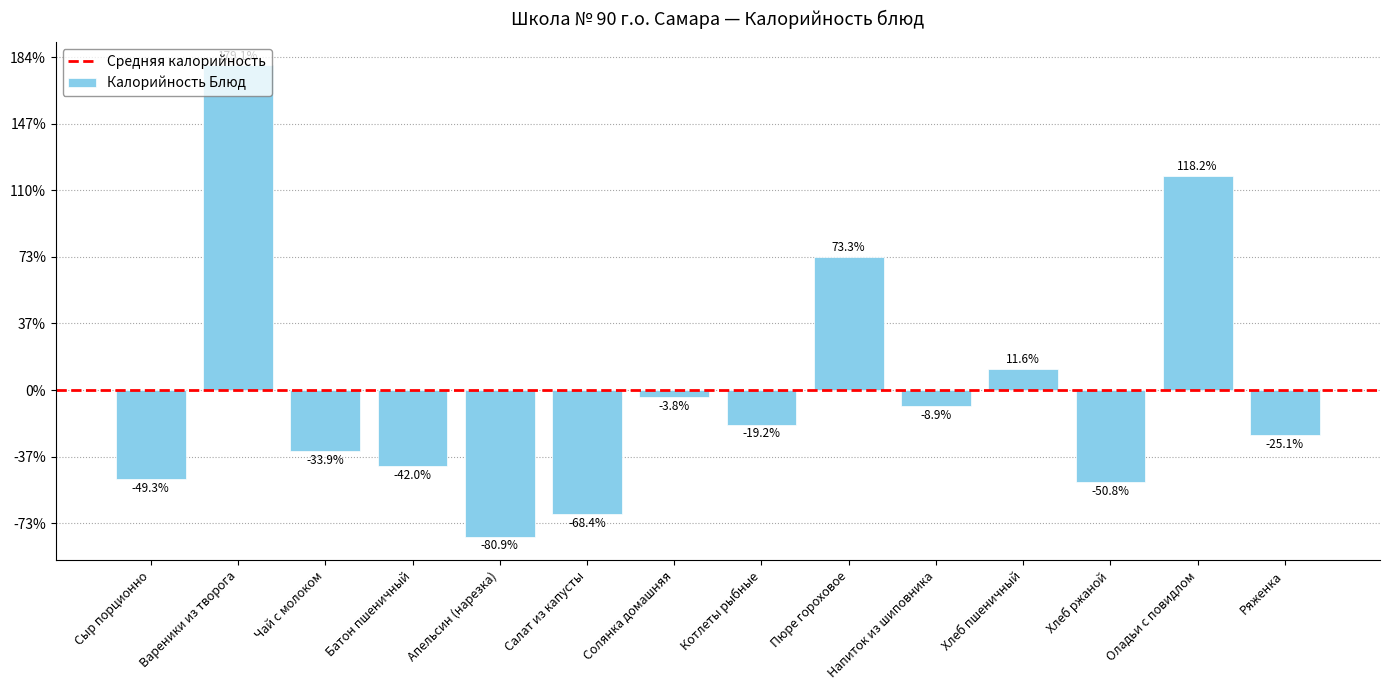

List the labels in order of value, largest first.

Вареники из творога, Оладьи с повидлом, Пюре гороховое, Хлеб пшеничный, Солянка домашняя, Напиток из шиповника, Котлеты рыбные, Ряженка, Чай с молоком, Батон пшеничный, Сыр порционно, Хлеб ржаной, Салат из капусты, Апельсин (нарезка)